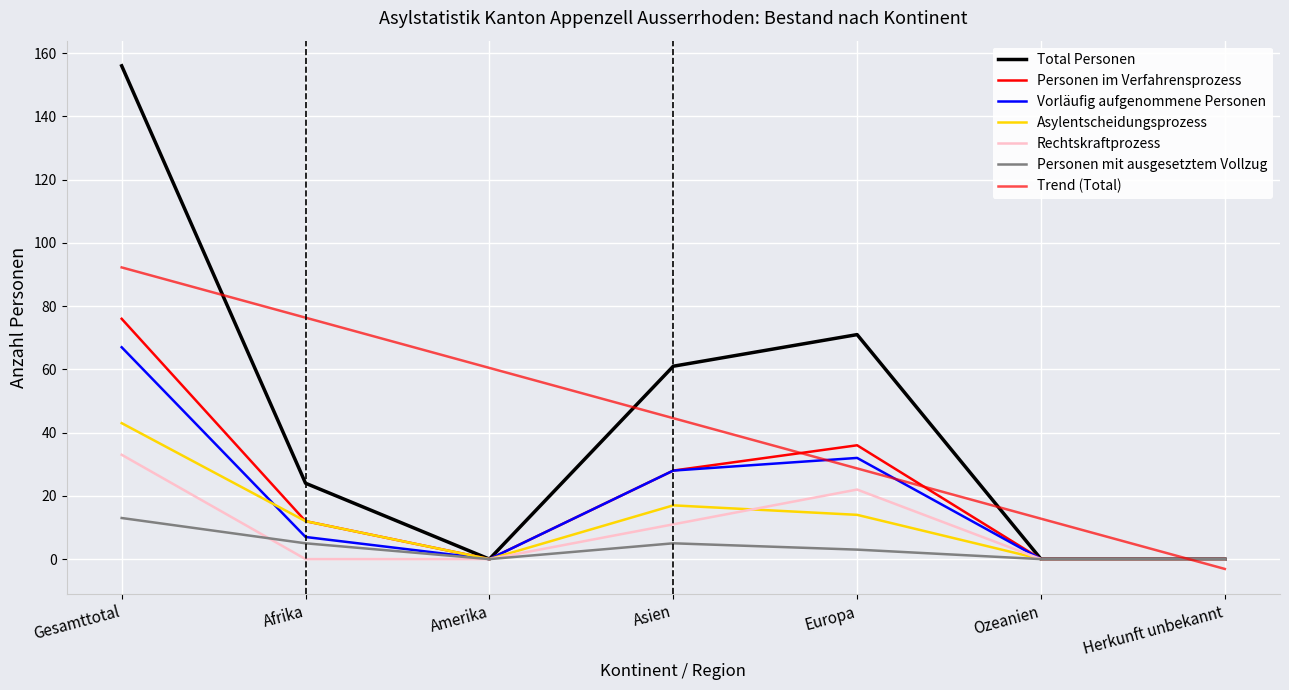

Does the chart display data point markers on the line(s)?

No